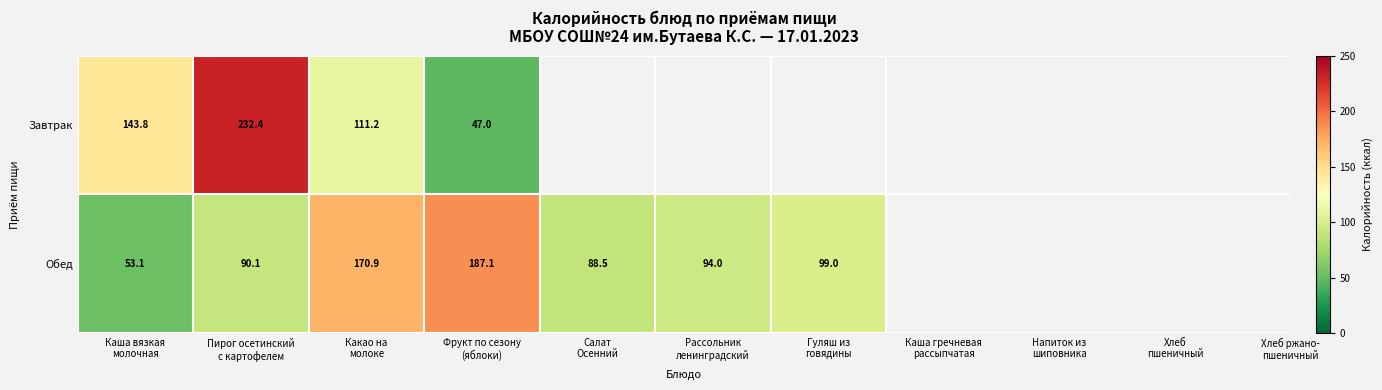

What is the average value of the Обед series?

111.8